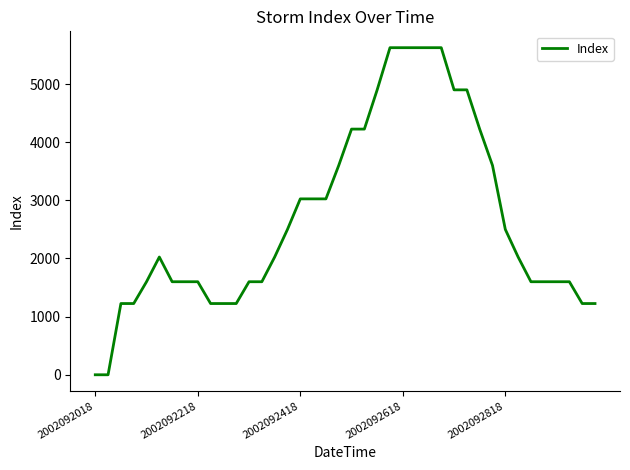

What is the difference between the maximum and minimum values?

5625